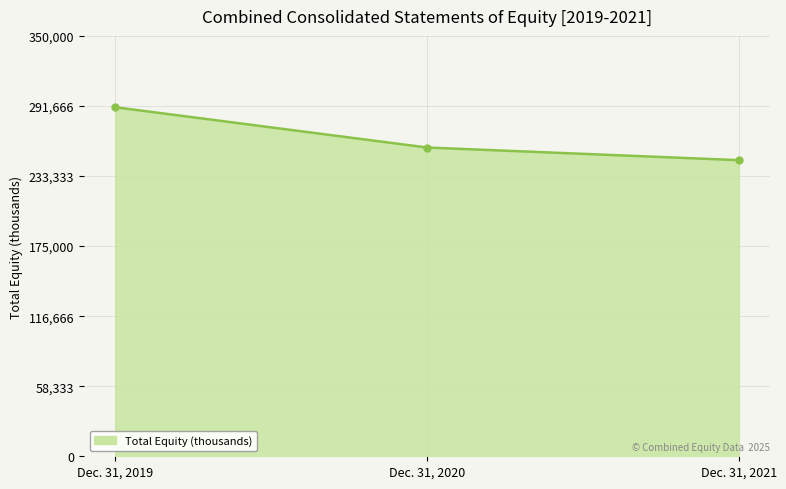

What is the value of the 2nd point from the left?

257063